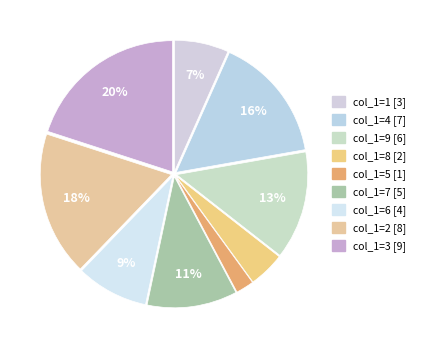

How many slices are in this pie chart?

9